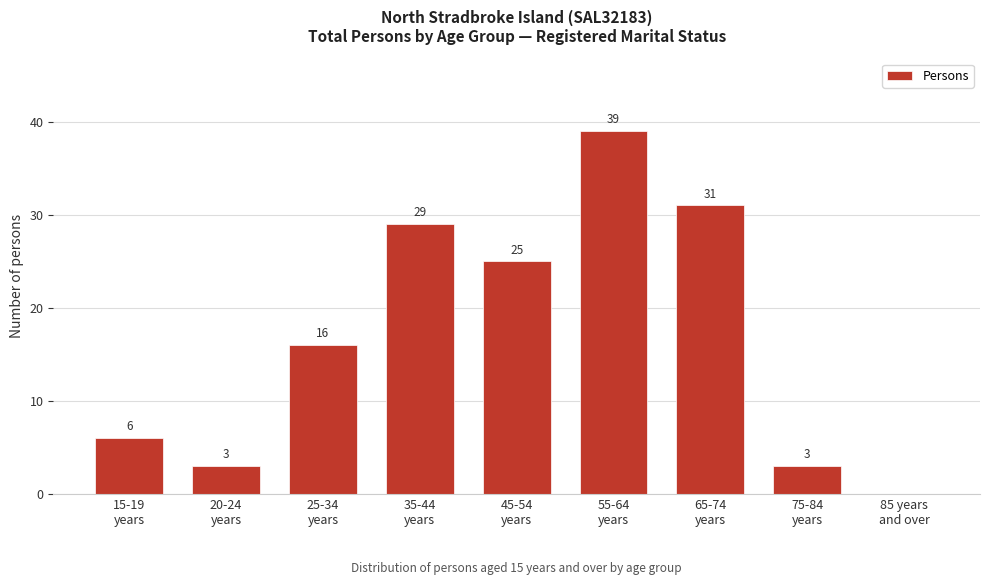

What is the maximum value shown in the chart?

39